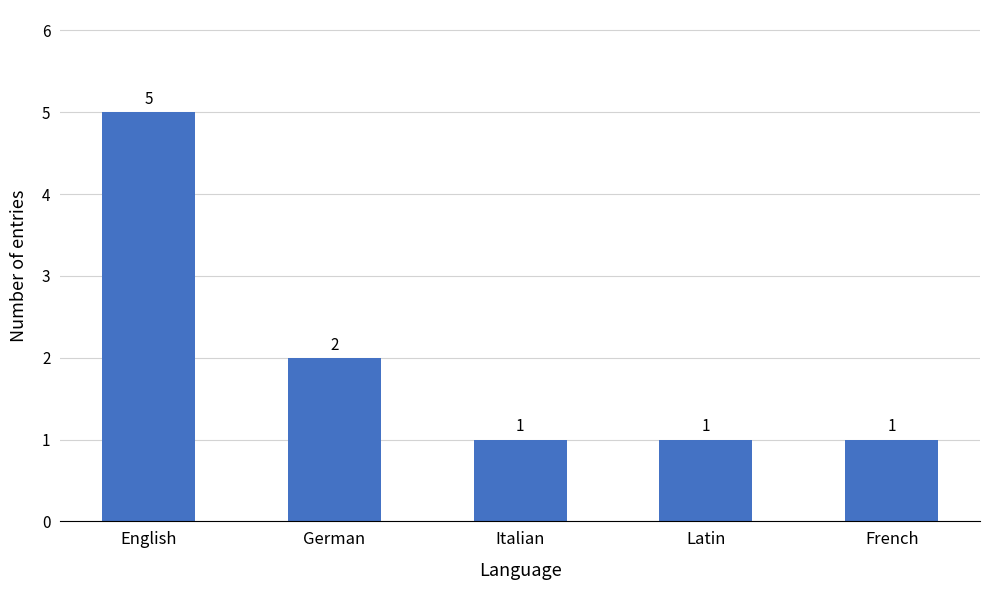

Is it true that the value at English is 7?

False